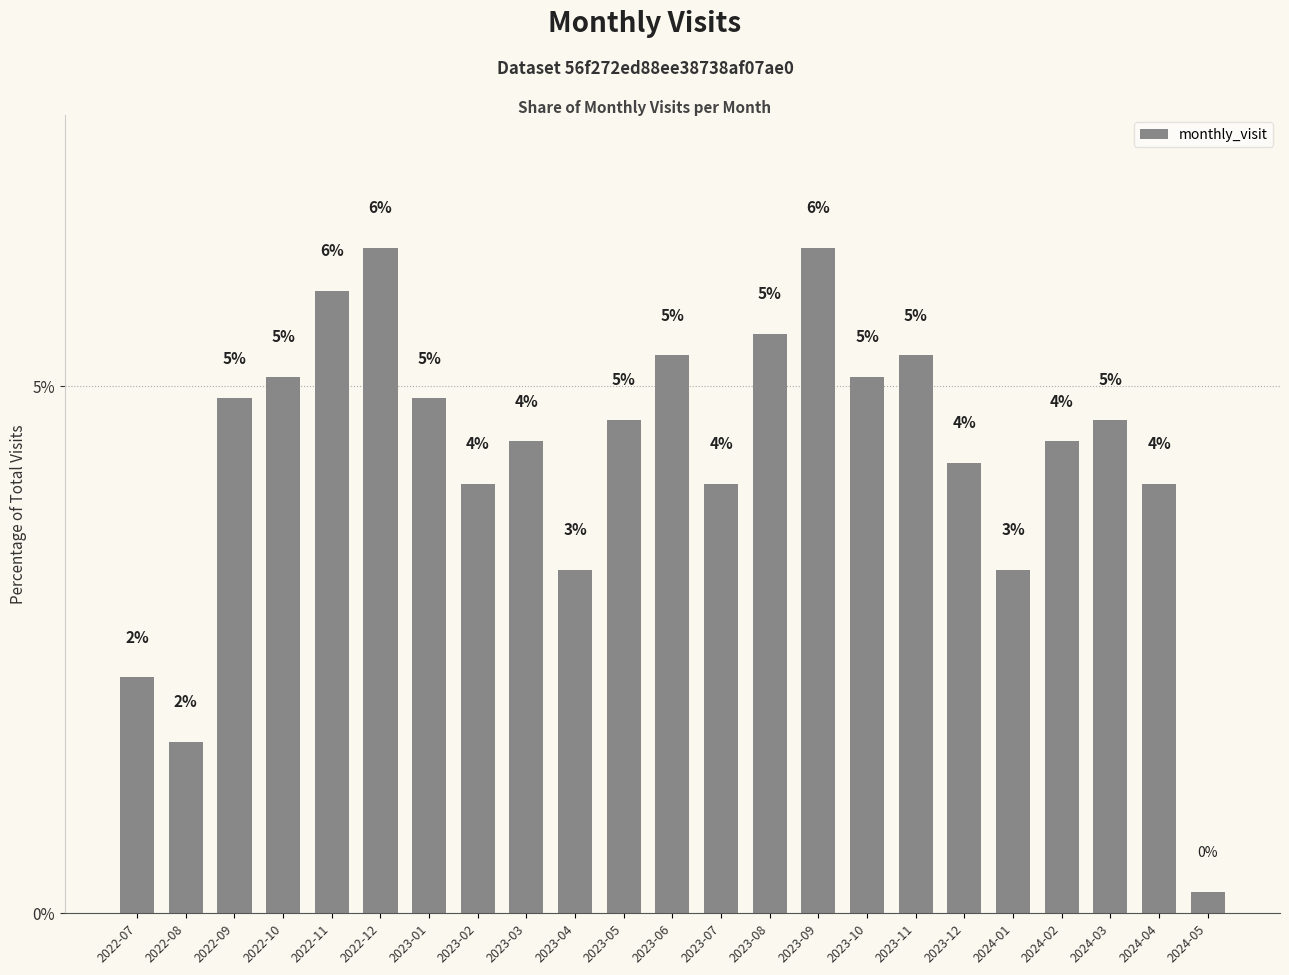

Are the bars horizontal?

No